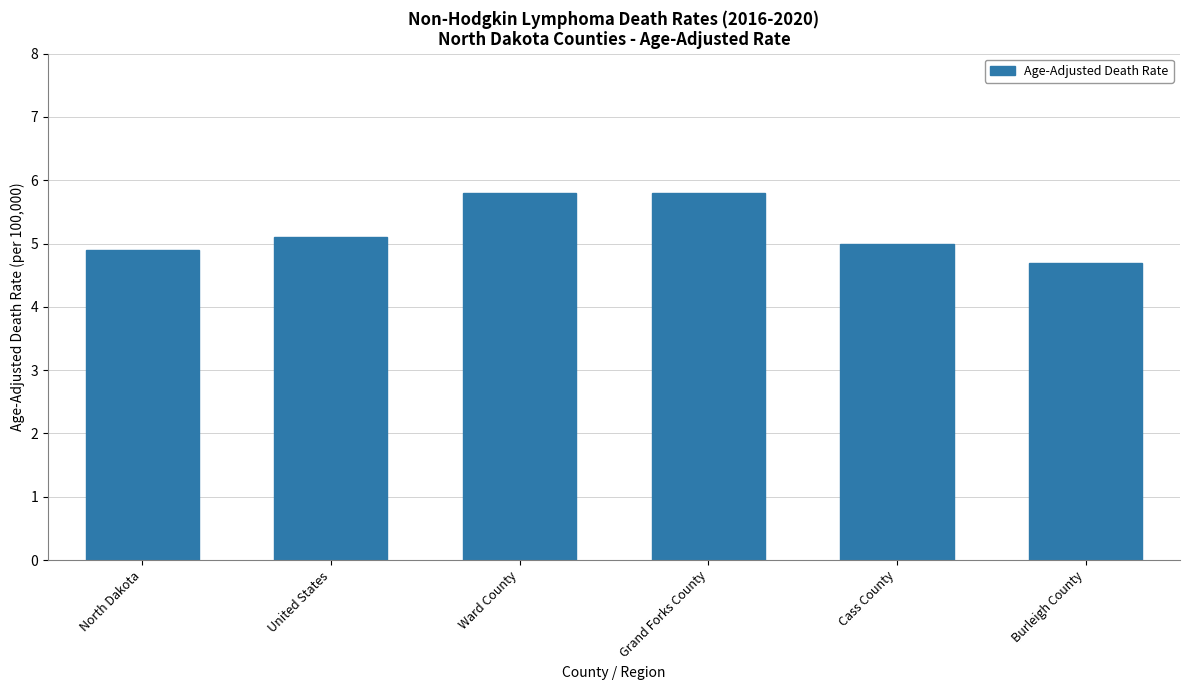

Which category has the lowest value across all series?

Burleigh County